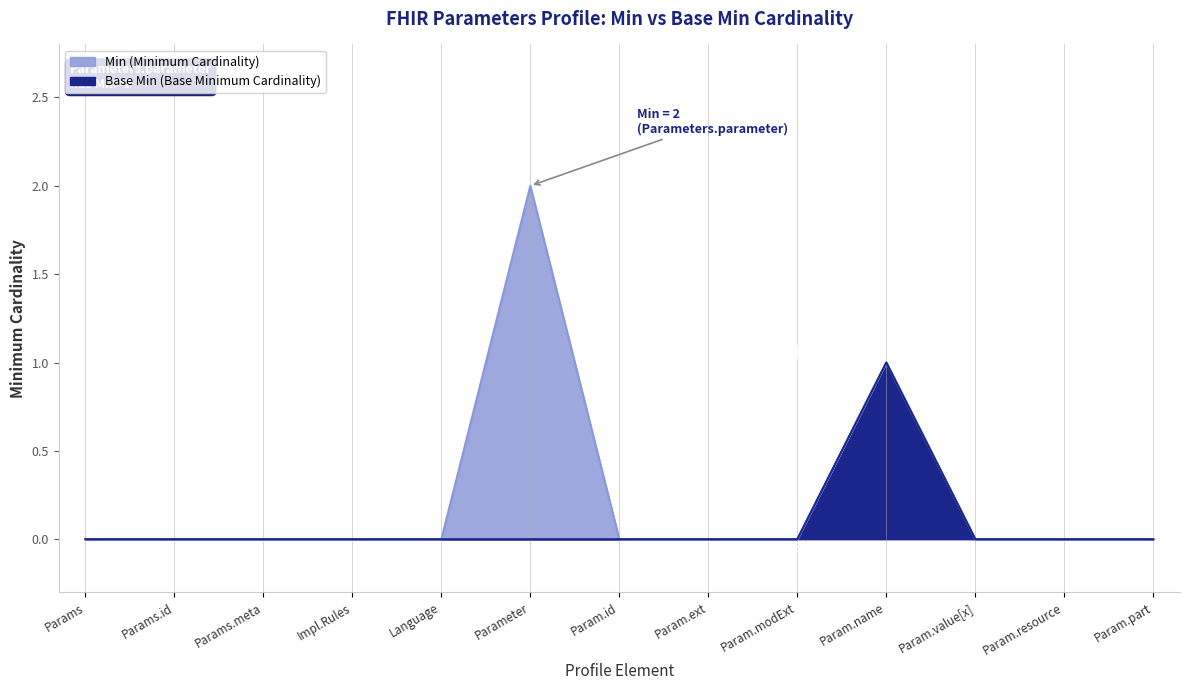

What is the difference between the maximum and second lowest values in the Min series?

2